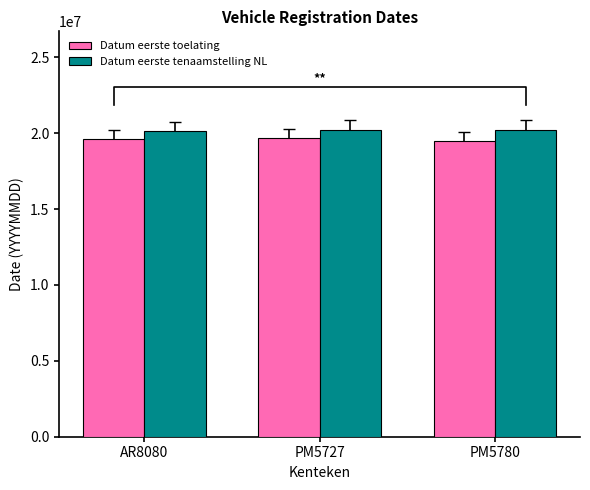

How many bars are there in each group?

2